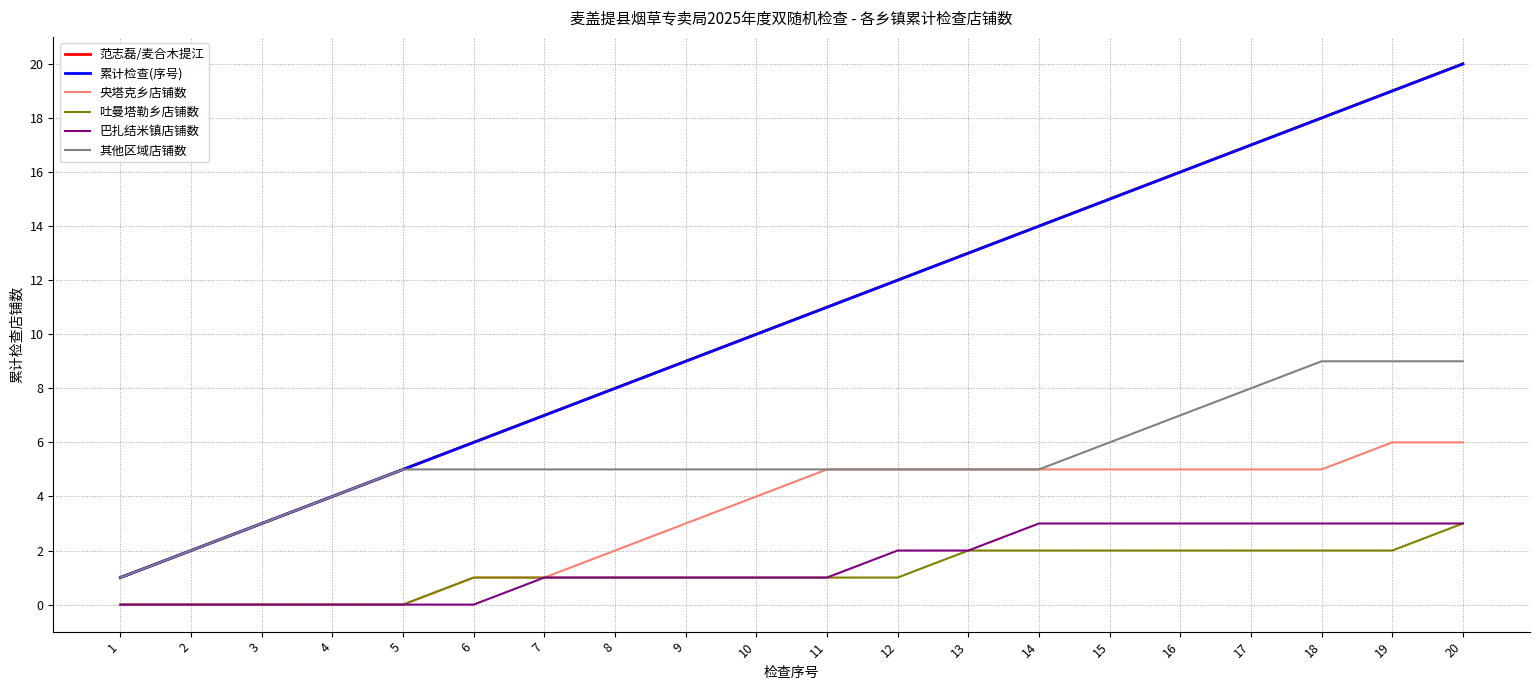

Reading left to right, extract all data points from this chart.

范志磊/麦合木提江: 1	2	3	4	5	6	7	8	9	10	11	12	13	14	15	16	17	18	19	20
累计检查(序号): 1	2	3	4	5	6	7	8	9	10	11	12	13	14	15	16	17	18	19	20
央塔克乡店铺数: 0	0	0	0	0	1	1	2	3	4	5	5	5	5	5	5	5	5	6	6
吐曼塔勒乡店铺数: 0	0	0	0	0	1	1	1	1	1	1	1	2	2	2	2	2	2	2	3
巴扎结米镇店铺数: 0	0	0	0	0	0	1	1	1	1	1	2	2	3	3	3	3	3	3	3
其他区域店铺数: 1	2	3	4	5	5	5	5	5	5	5	5	5	5	6	7	8	9	9	9